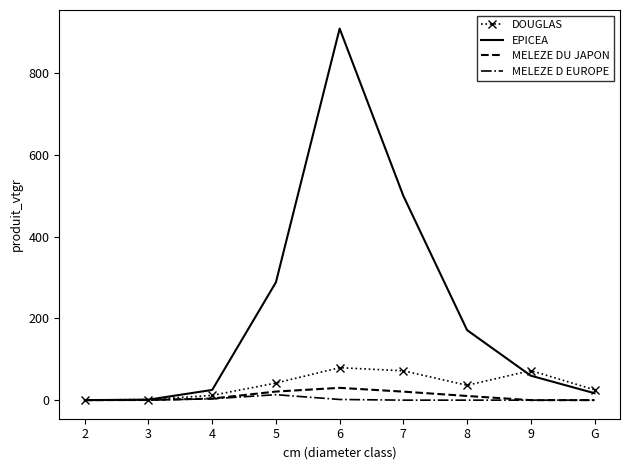

Which series has the largest total across all categories?

EPICEA